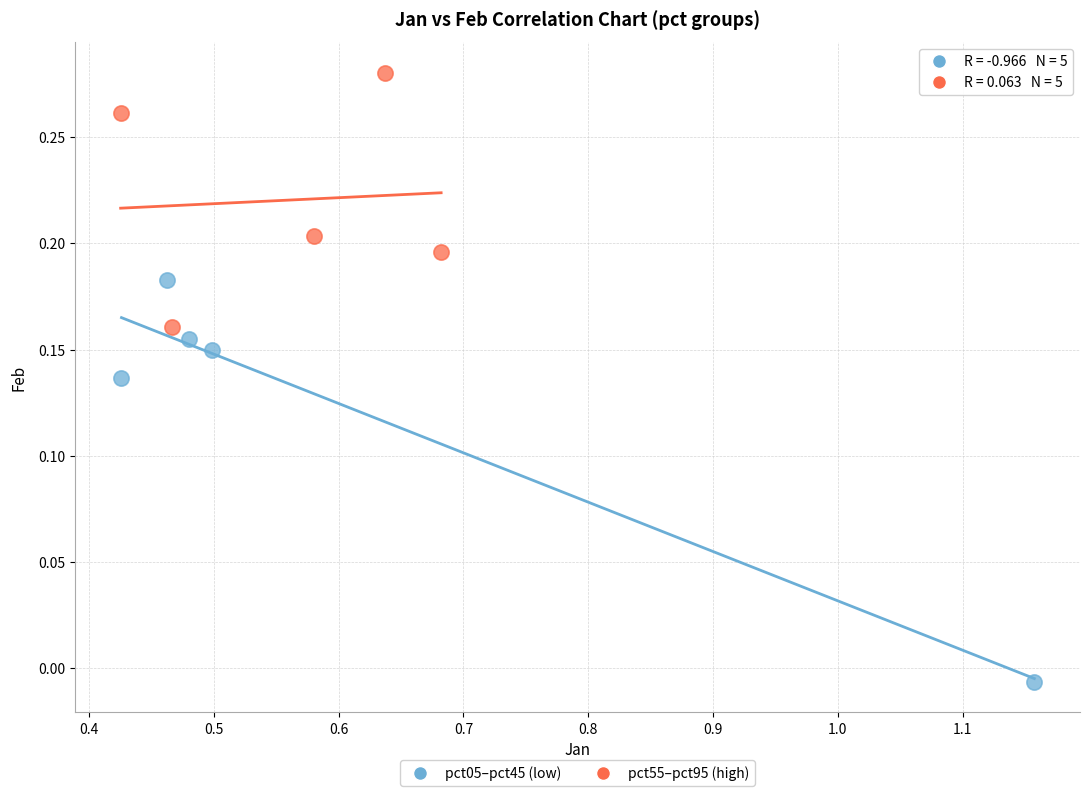

Which series contains the highest Y value?

pct55–pct95 (high)